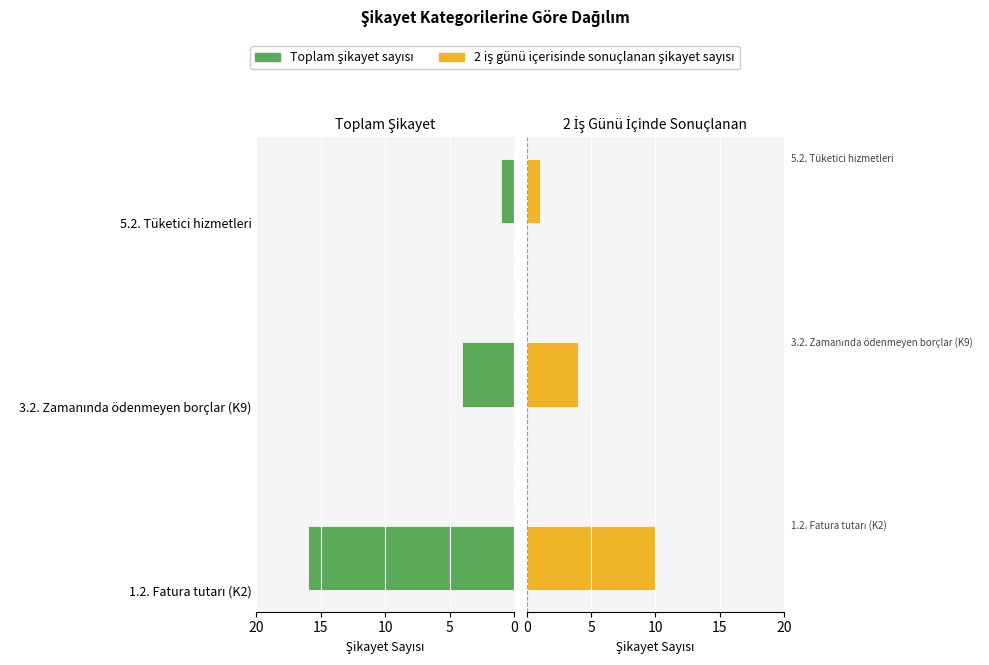

What value does the 2 iş günü içerisinde sonuçlanan şikayet sayısı series have at 10?

1